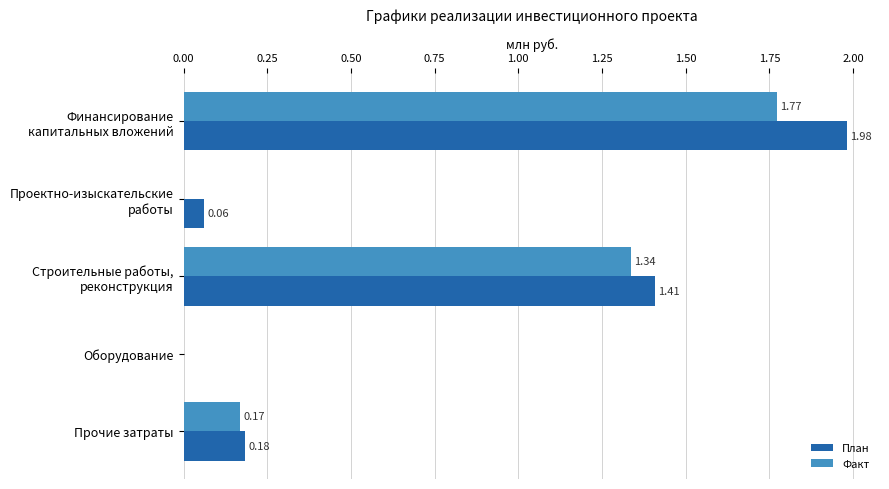

At which label is План closest to 0?

Оборудование